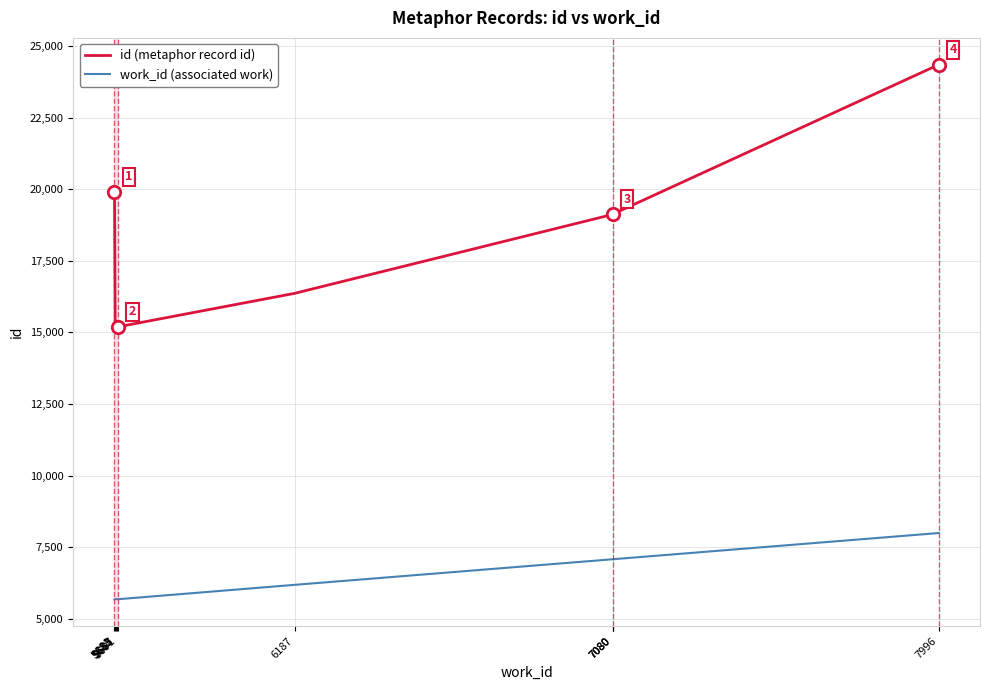

At which category is the sum across all series the highest?

7996